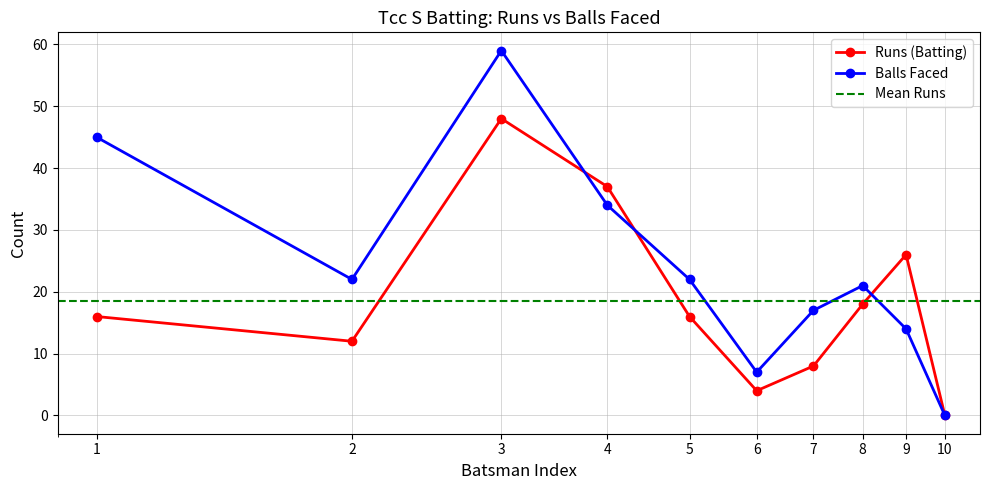

How many interior local valleys does the Balls Faced series have?

2